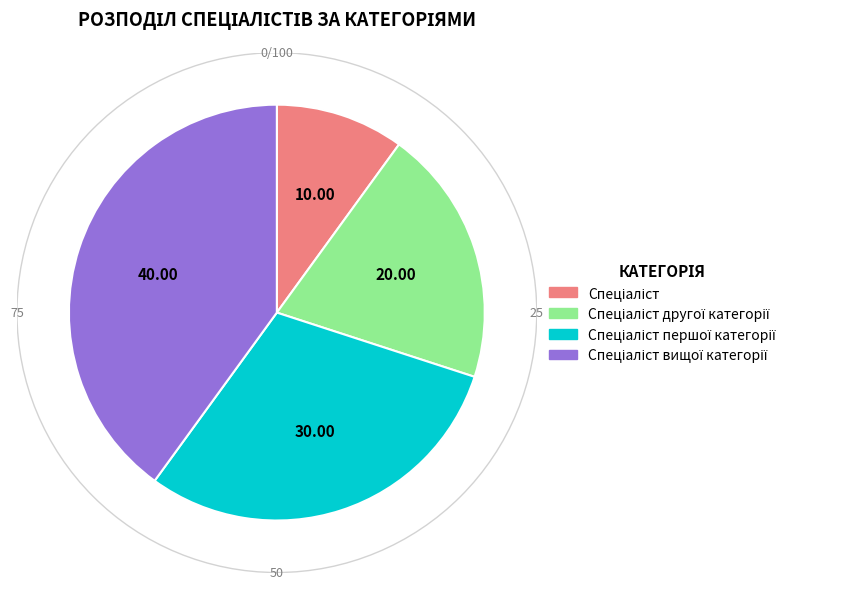

Does any single category account for the majority?

No